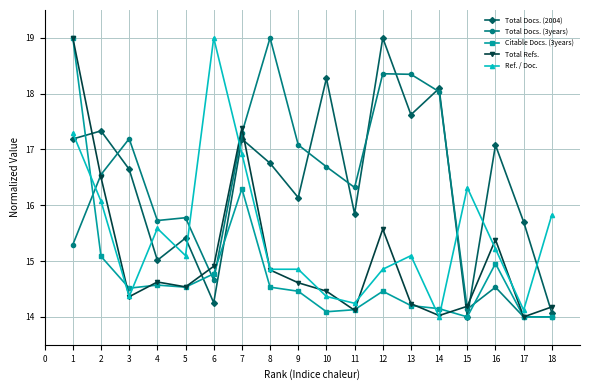

True or false: Citable Docs. (3years) has a value of 9.5 at 9.

False